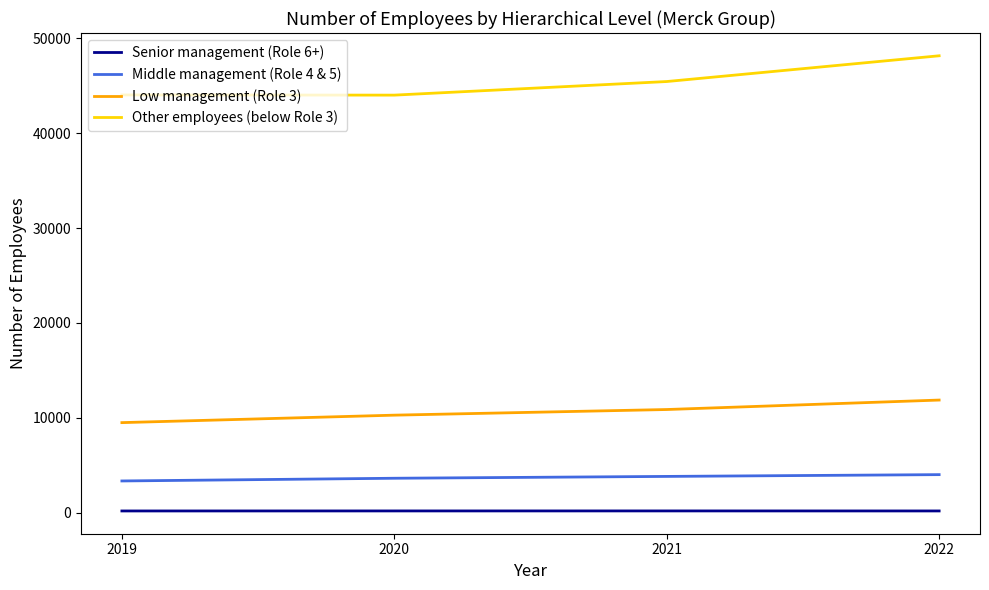

What is the total value across all series at 2022?

64243